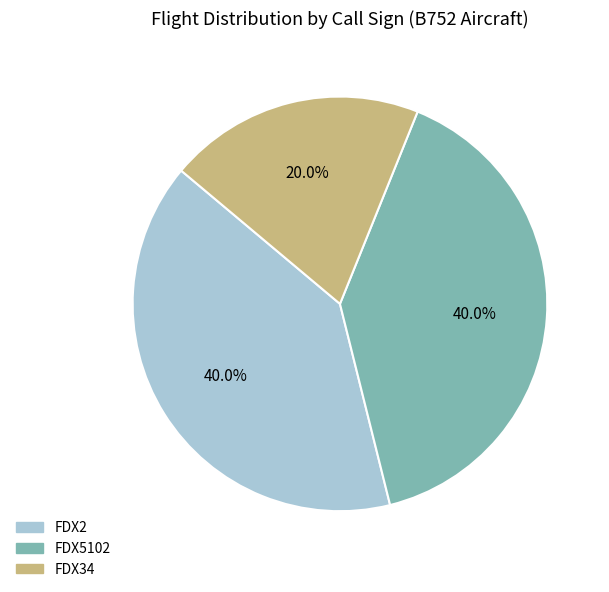

What percentage is NOT represented by FDX34?

80.0%